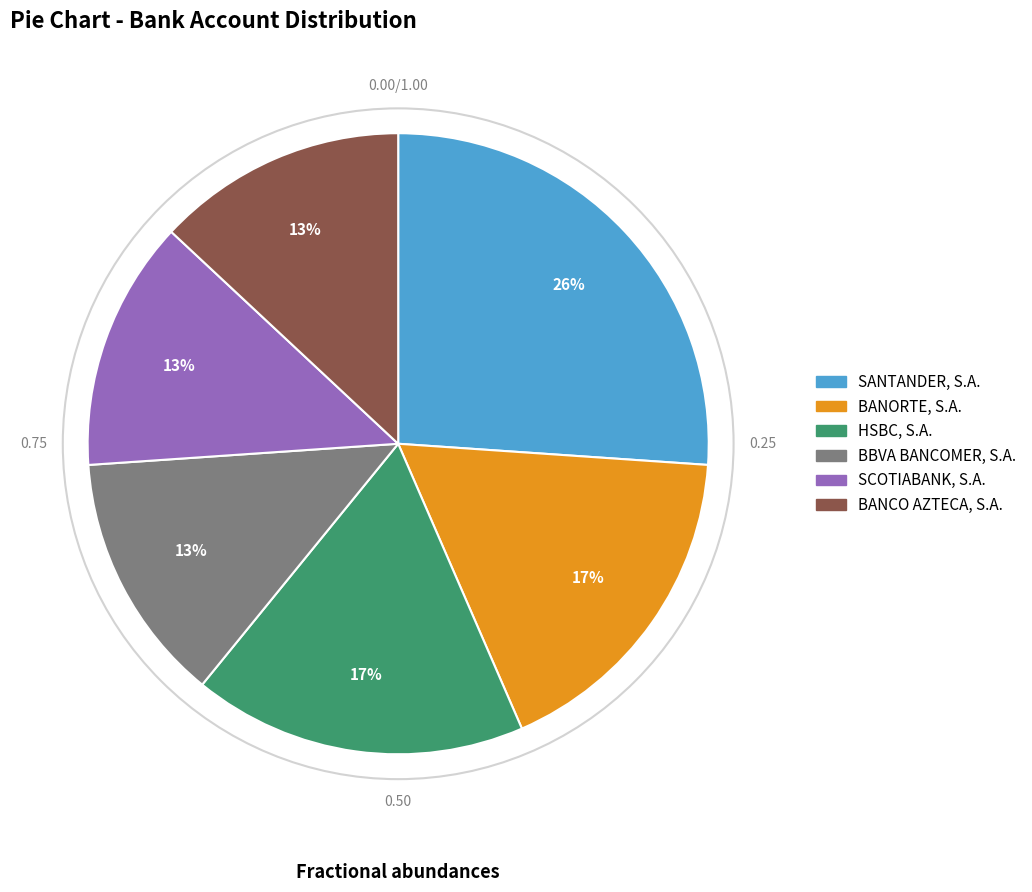

How many segments does this pie chart have?

6